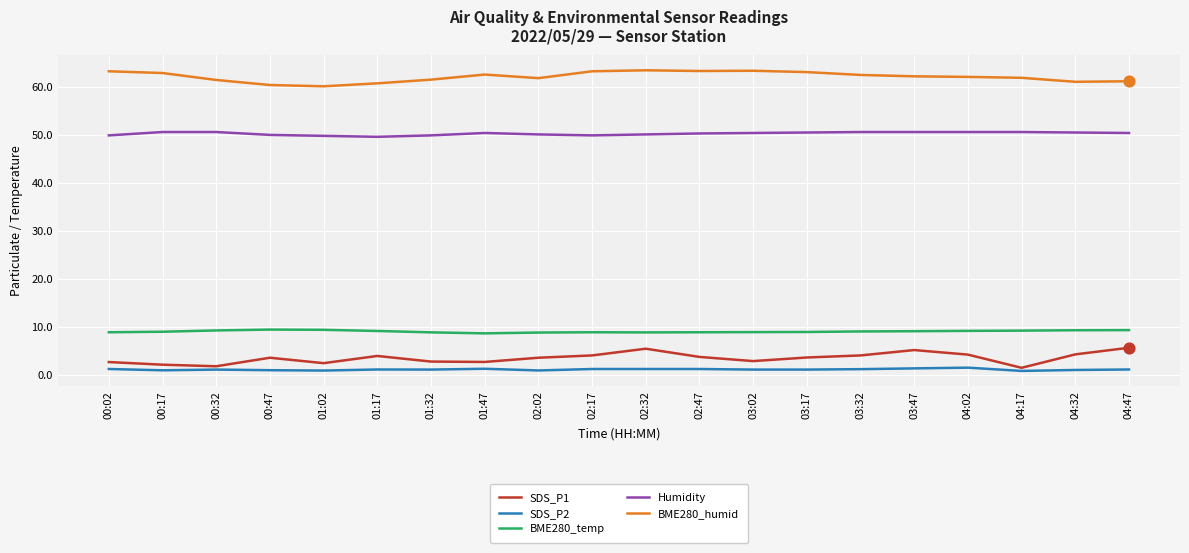

Is it true that SDS_P1 equals 9.3 at 02:32?

False